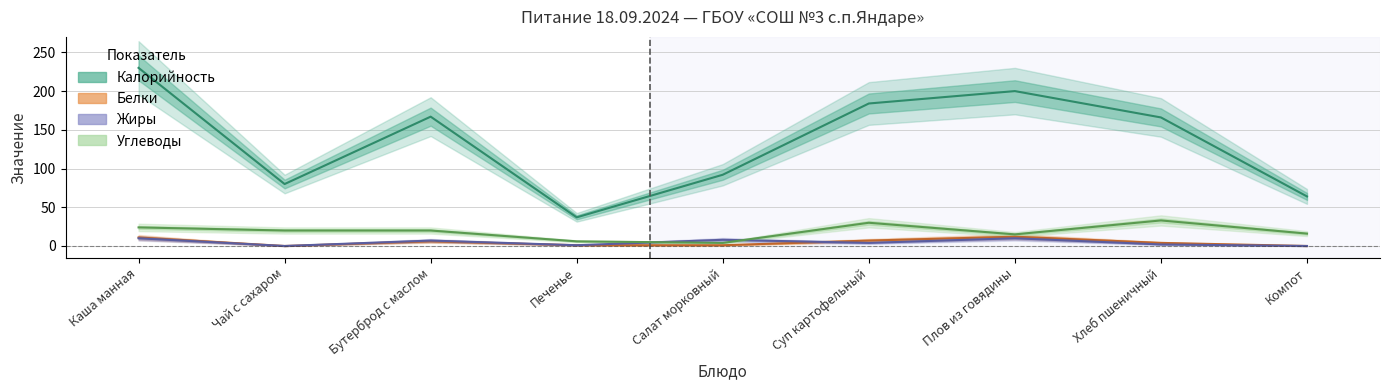

Count the Жиры values in the range 1 to 8.

5